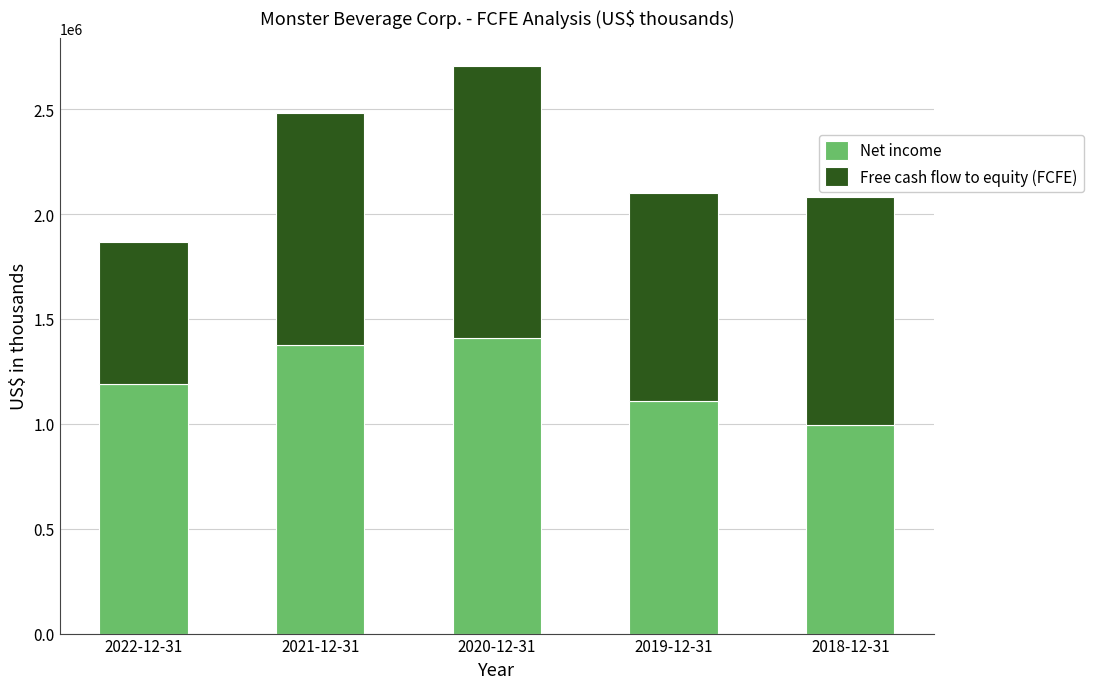

Reading left to right, list the values for the Net income series.

2022-12-31=1191624	2021-12-31=1377475	2020-12-31=1409594	2019-12-31=1107835	2018-12-31=993004